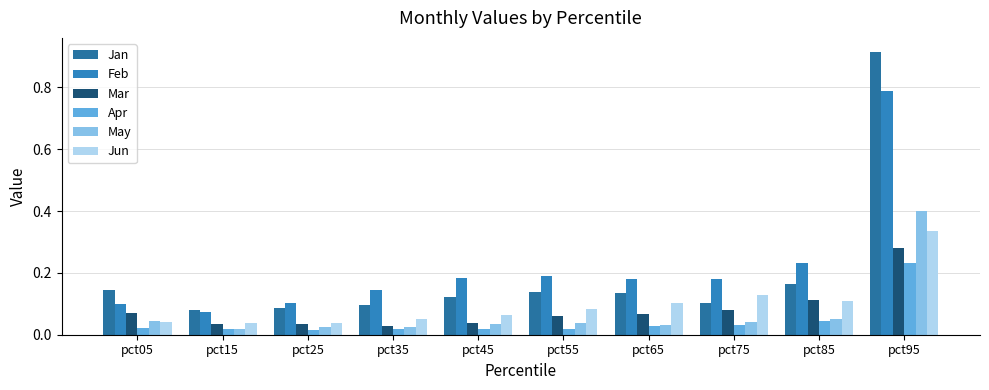

What are all the series names shown in the legend?

Jan, Feb, Mar, Apr, May, Jun